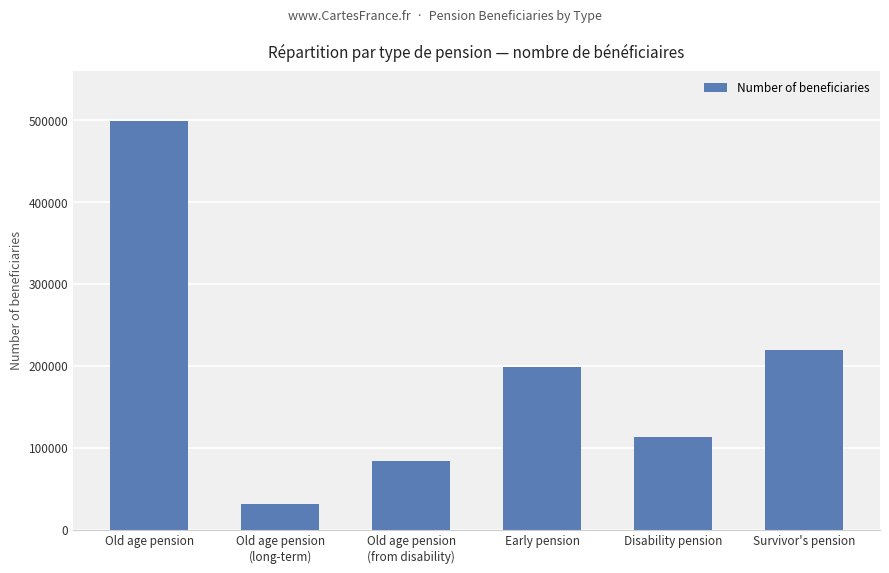

List the labels in order of value, smallest first.

Old age pension
(long-term), Old age pension
(from disability), Disability pension, Early pension, Survivor's pension, Old age pension